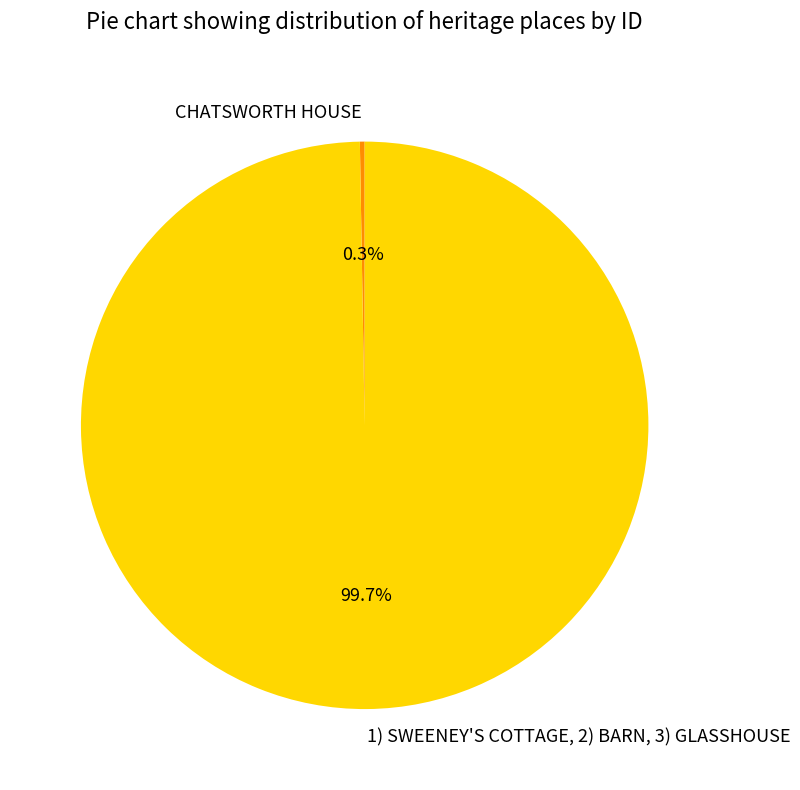

Is there any slice that represents more than half of the pie?

Yes